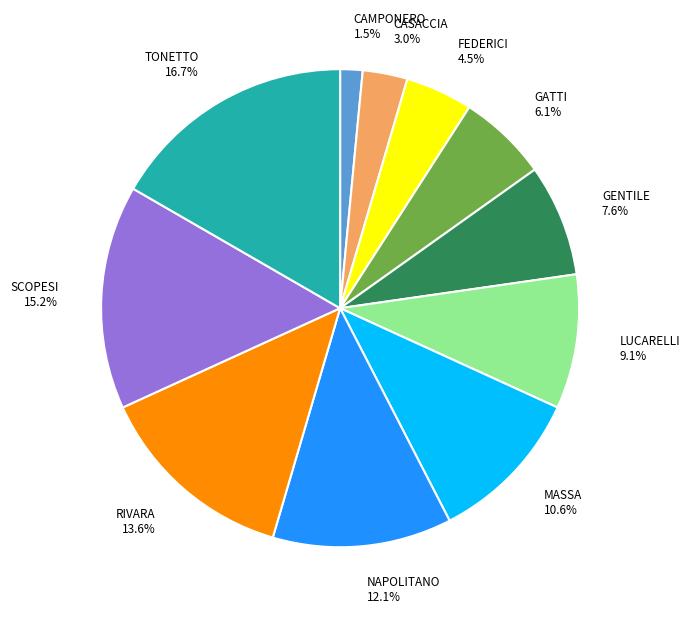

Is there a majority slice in this chart?

No